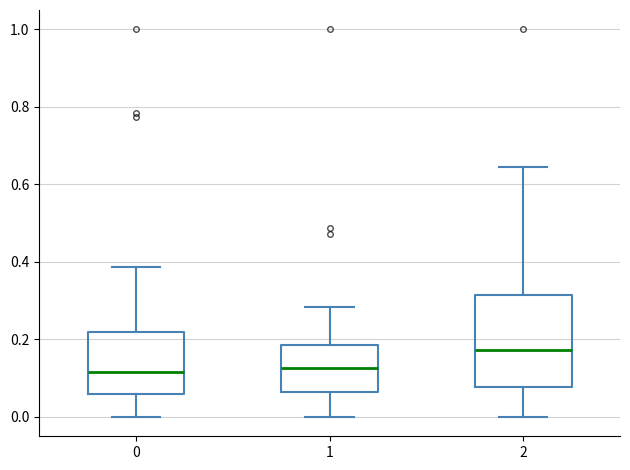

Comparing the boxes themselves (not the whiskers), which one is the tallest?

2